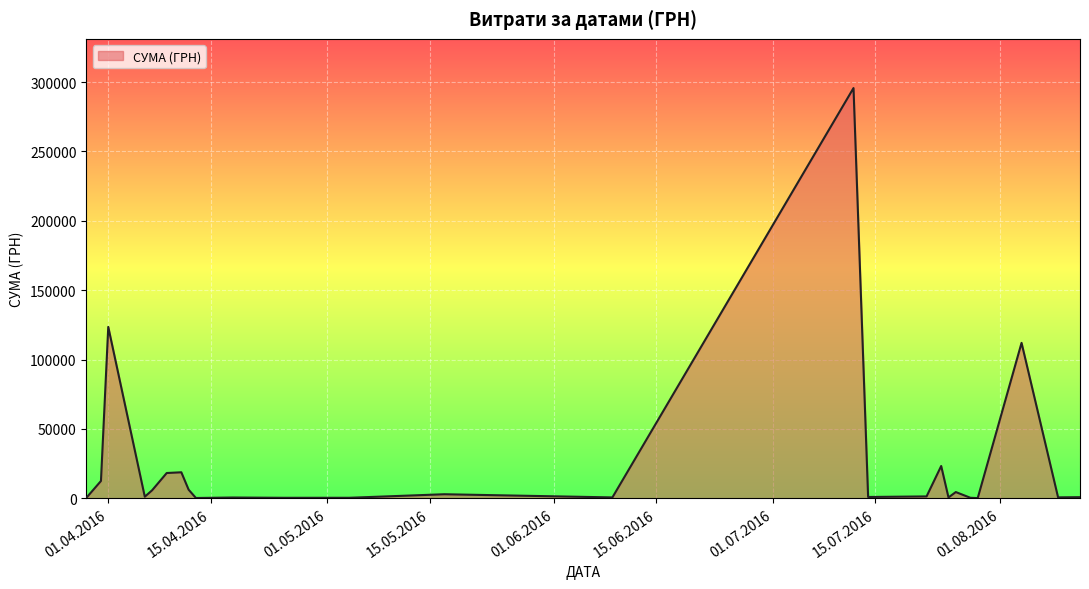

What is the minimum value shown in the chart?

97.8